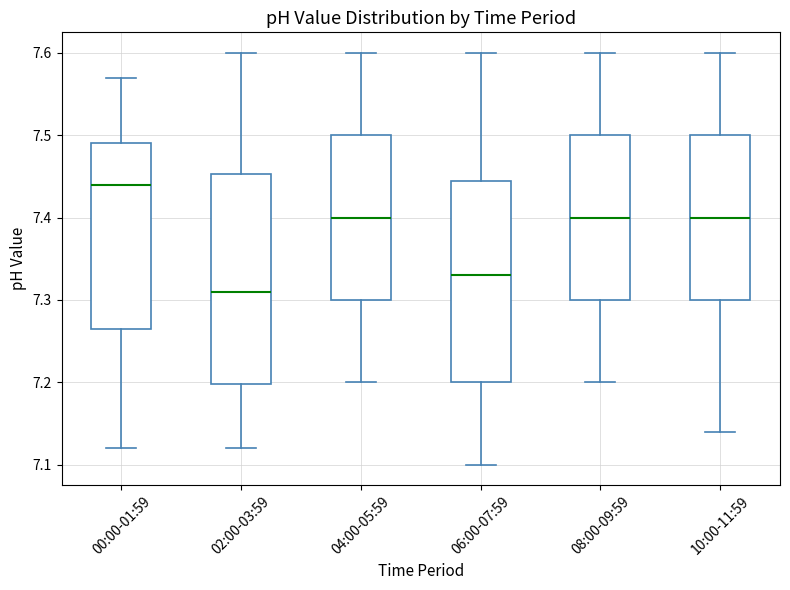

Where is the upper edge of the box for 04:00-05:59 on the y-axis? The values are not printed on the chart, so give them approximately, as read against the axis.

7.50